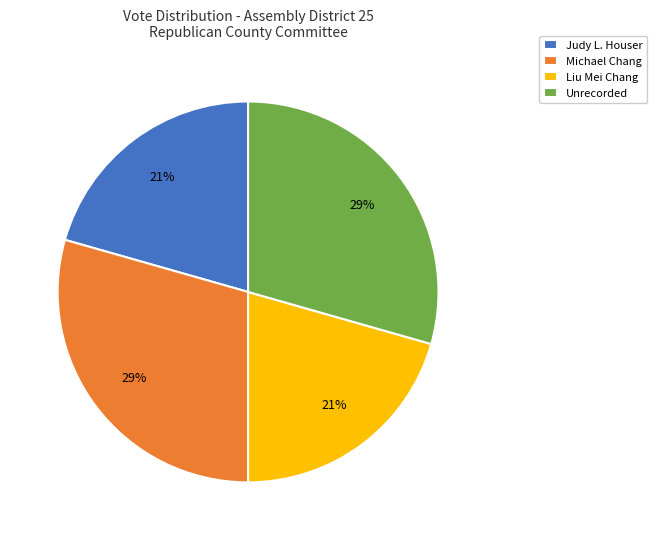

The Unrecorded slice represents 29% of the pie. True or false?

True